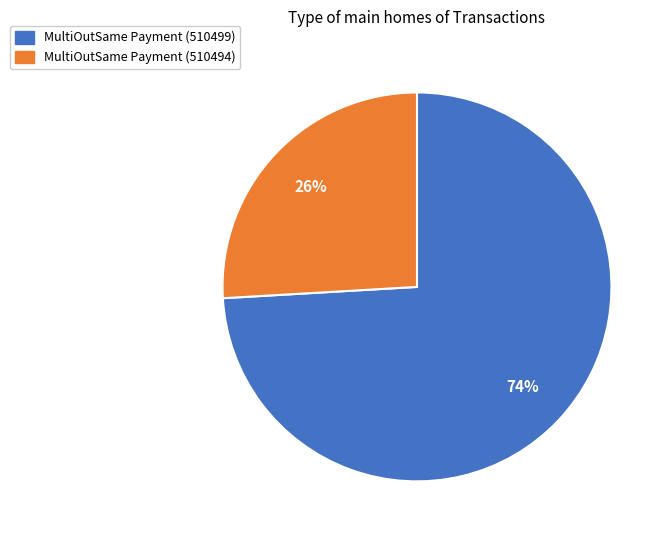

What is the majority slice?

MultiOutSame Payment (510499)